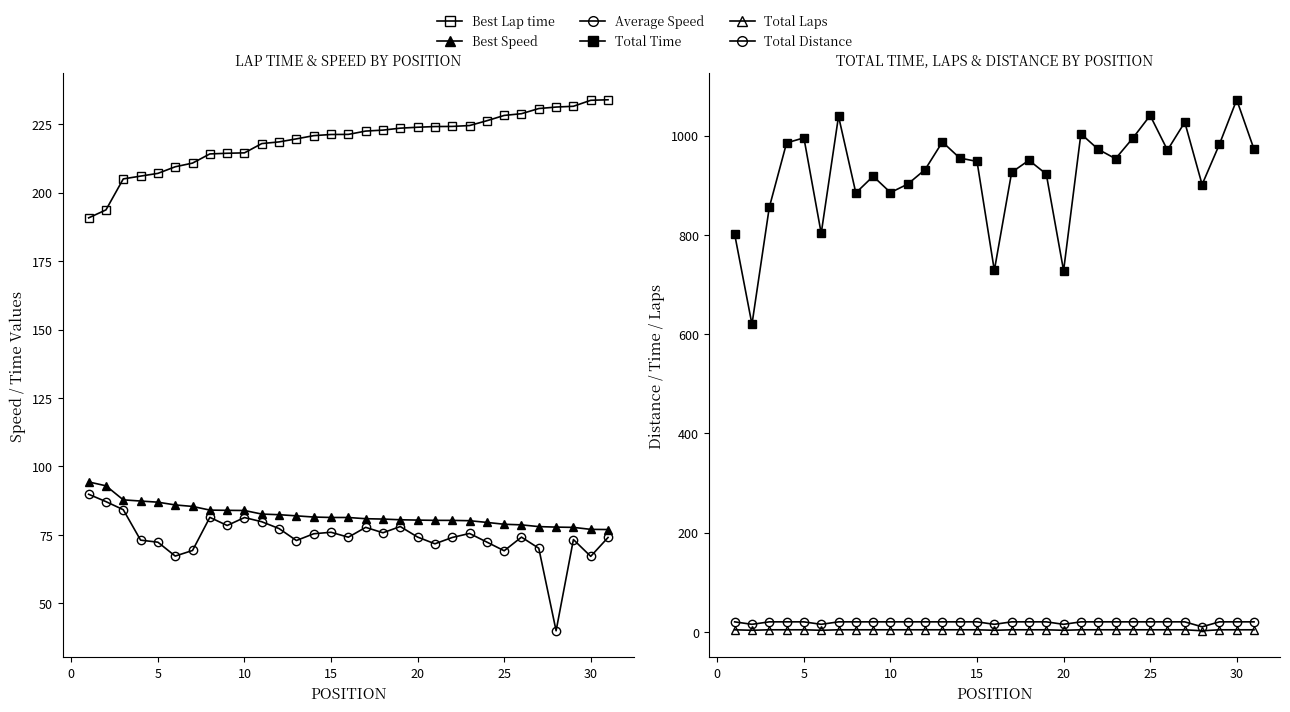

At 0, list the series in order from largest to smallest.

Total Time, Best Lap time, Best Speed, Average Speed, Total Distance, Total Laps